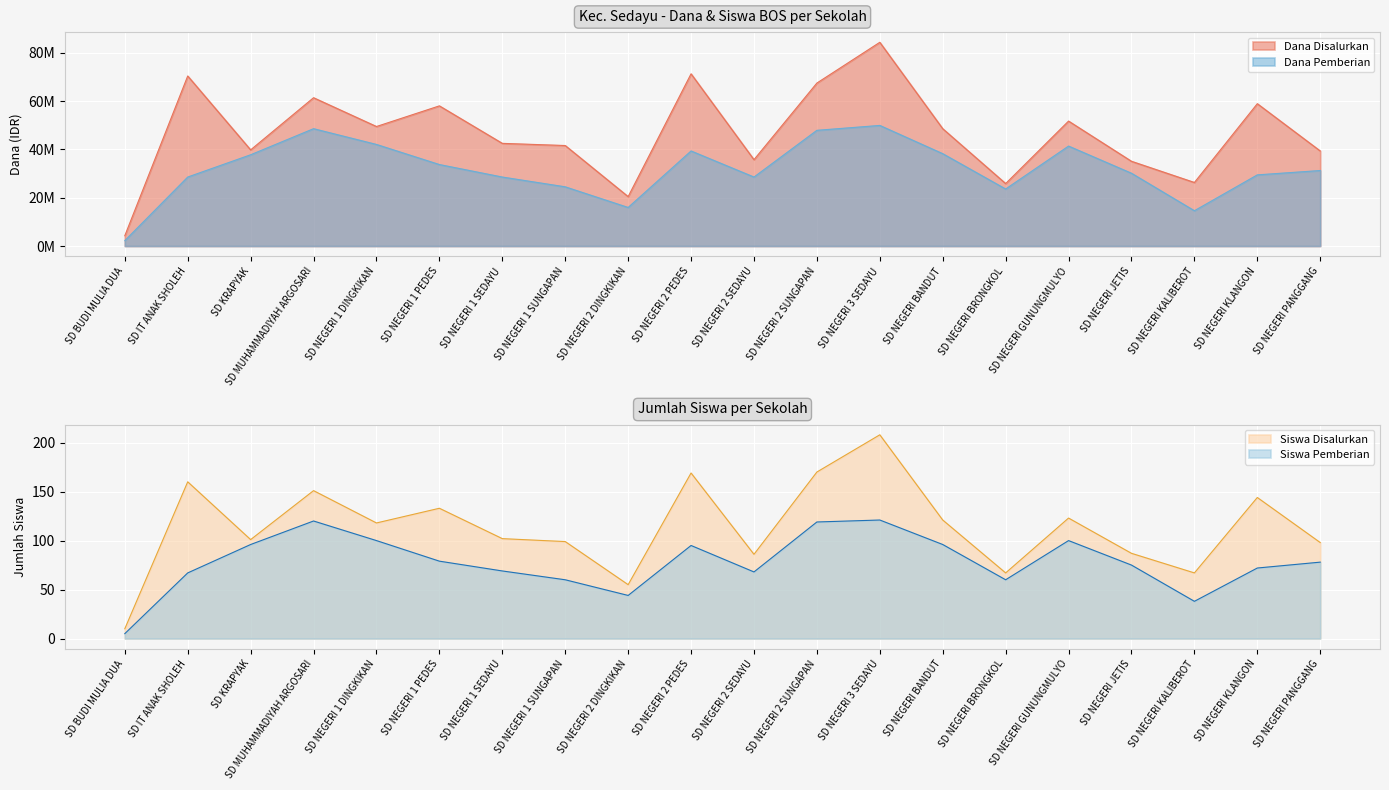

How many categories are shown in the chart?

20